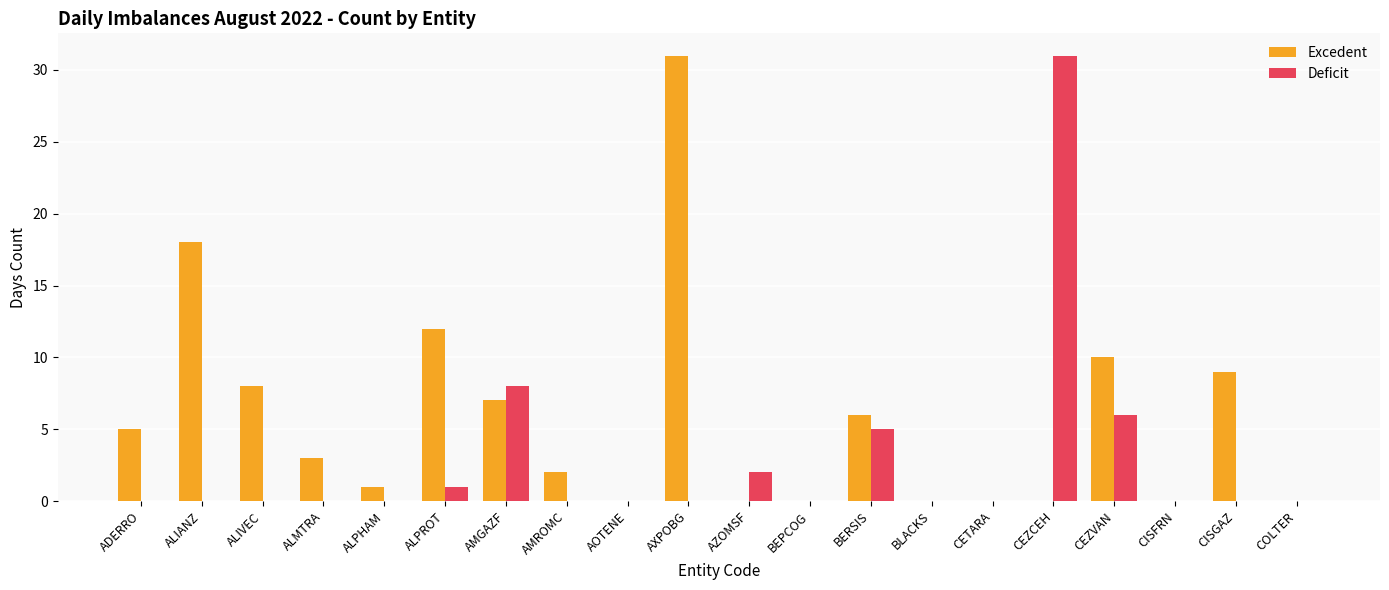

The value of Excedent at COLTER is 0. True or false?

True